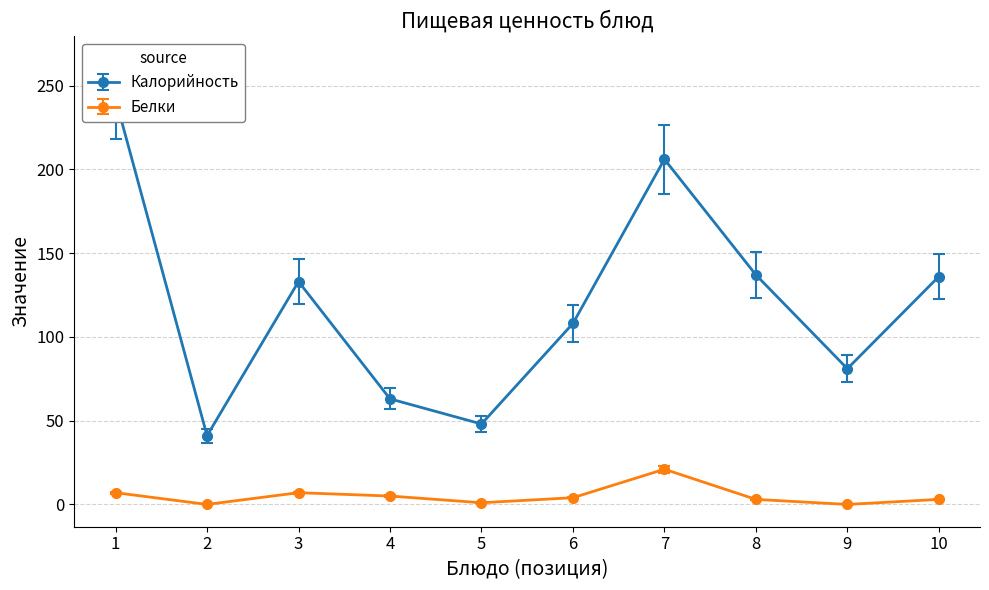

The Белки series shows 3 at 10. True or false?

True